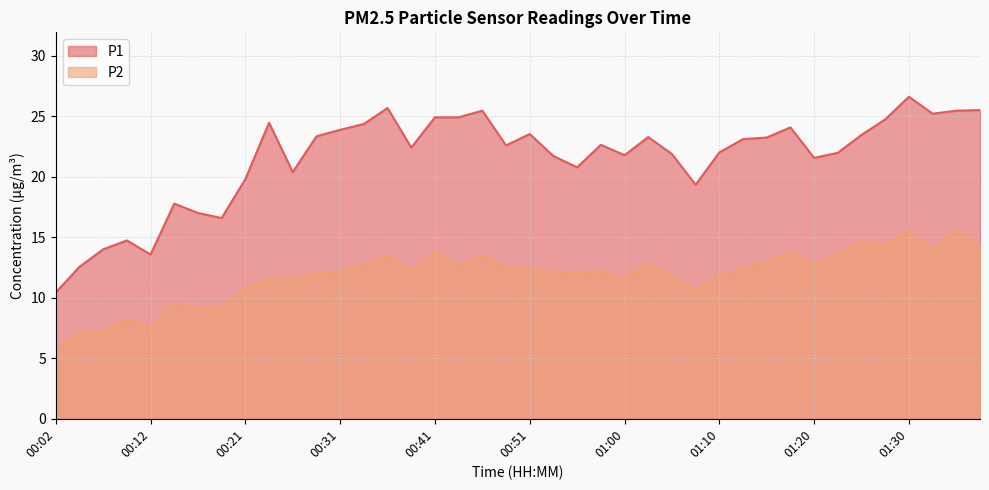

Is it true that P1 equals 7.6 at 00:34?

False